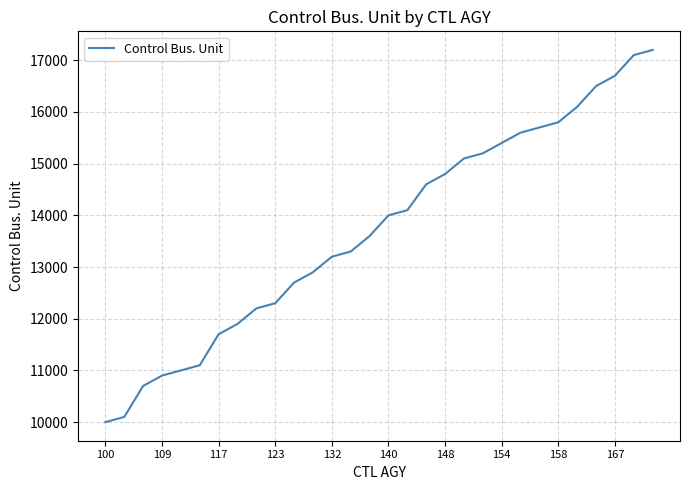

What is the difference between the maximum and minimum values?

7200